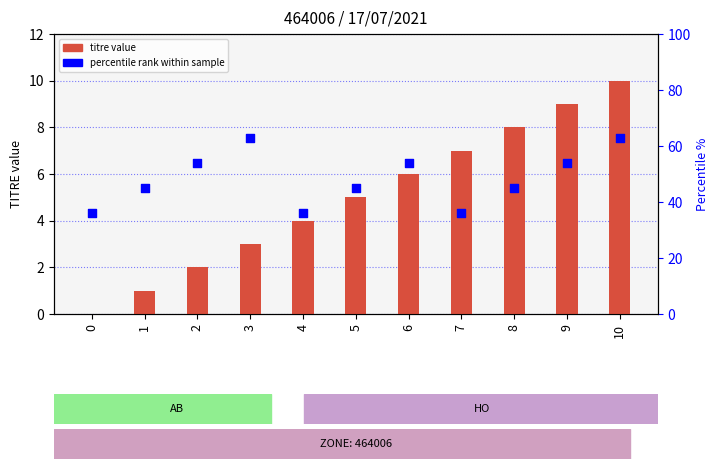

What are all the series names shown in the legend?

titre value, percentile rank within sample